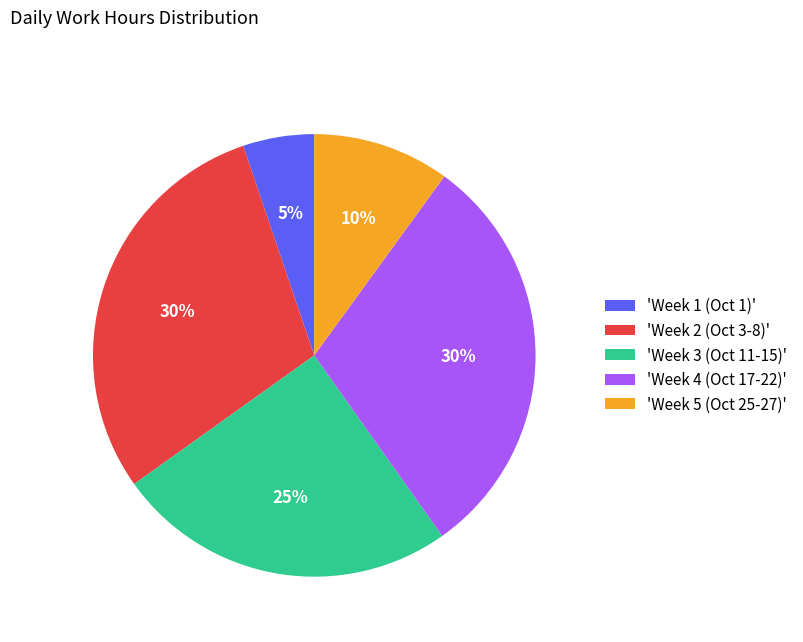

To the nearest percent, what is the average slice percentage?

20%